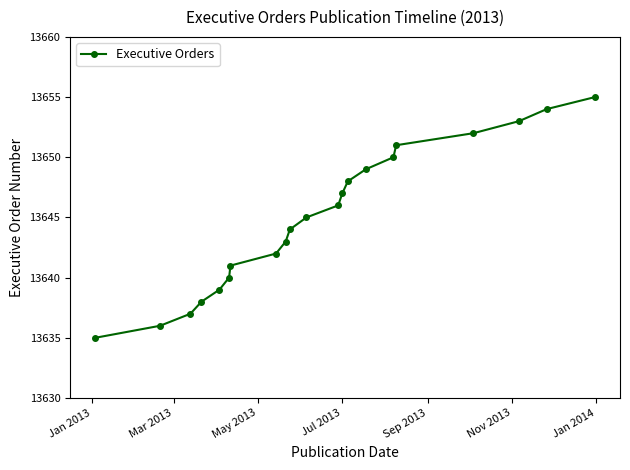

How many lines are shown in the chart?

1